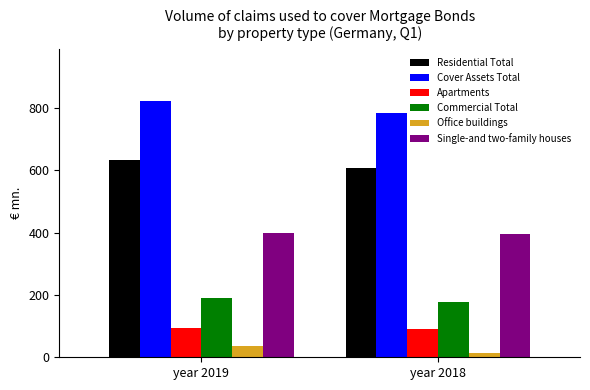

The value of Single-and two-family houses at year 2019 is 399.2. True or false?

True